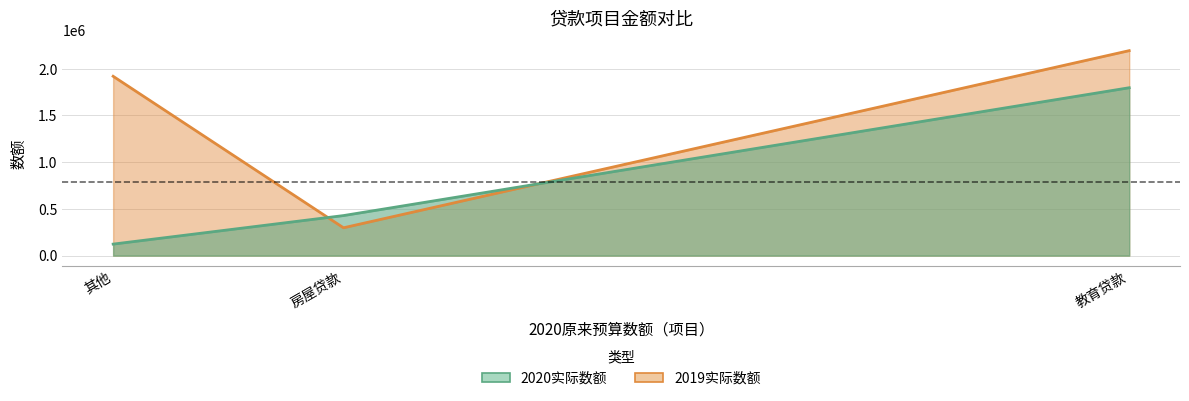

Reading right to left, what are all the values shown in this chart?

2019实际数额: 教育贷款=2194076	房屋贷款=297840	其他=1919603
2020实际数额: 教育贷款=1797122	房屋贷款=428544	其他=123087